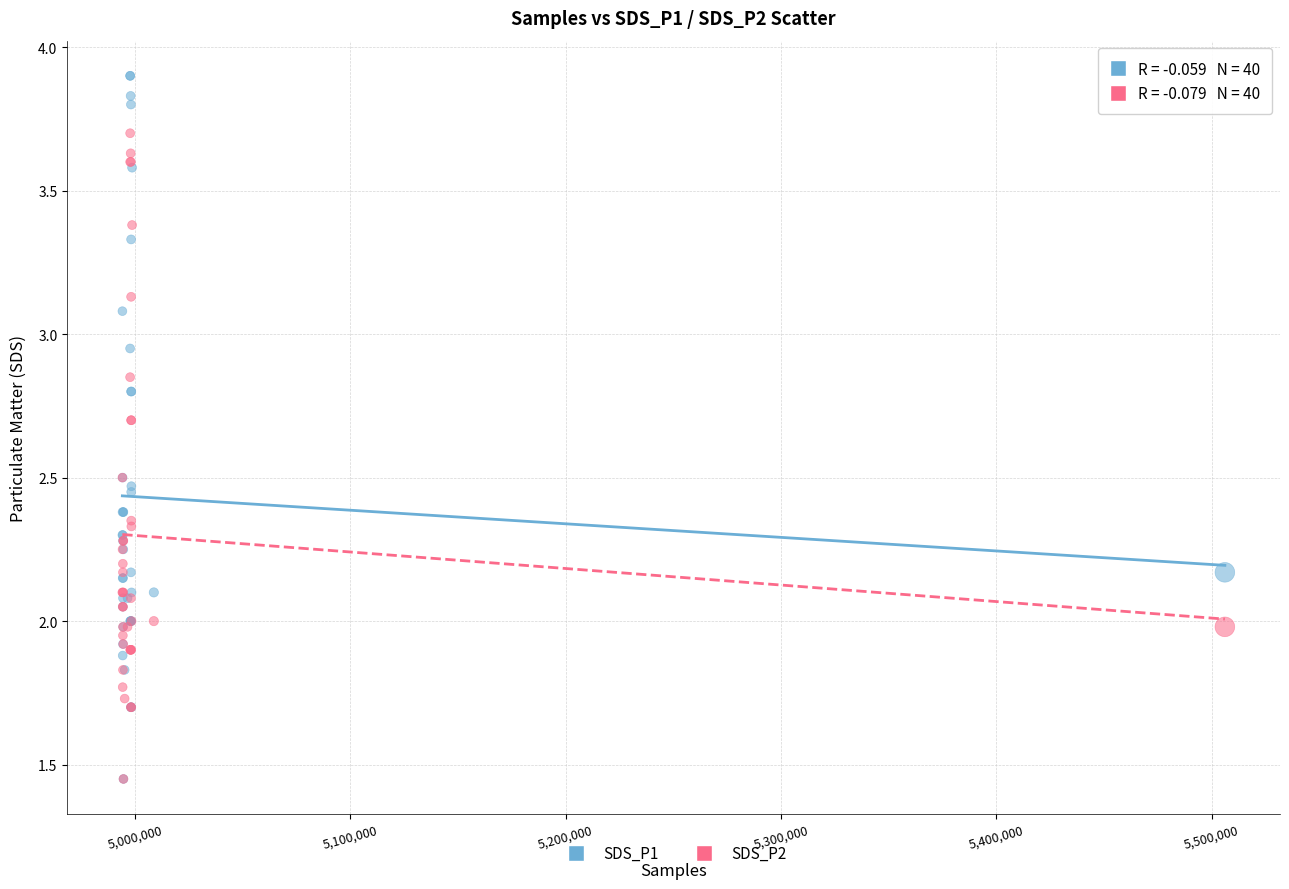

Which series reaches the maximum Y coordinate?

SDS_P1